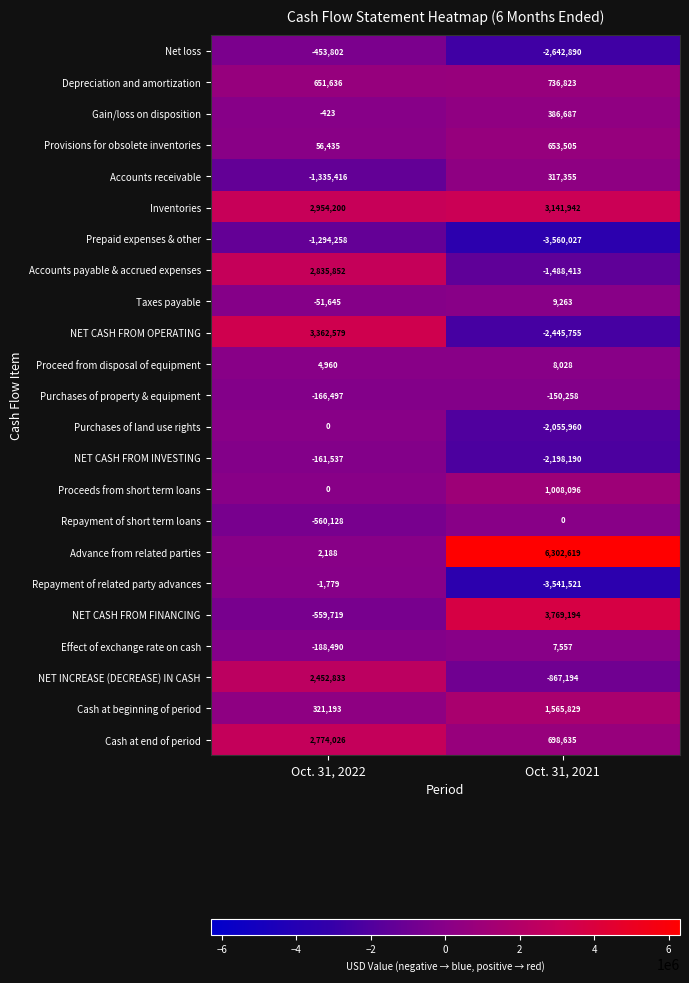

Where is Accounts payable & accrued expenses nearest to the value 673719?

Oct. 31, 2021